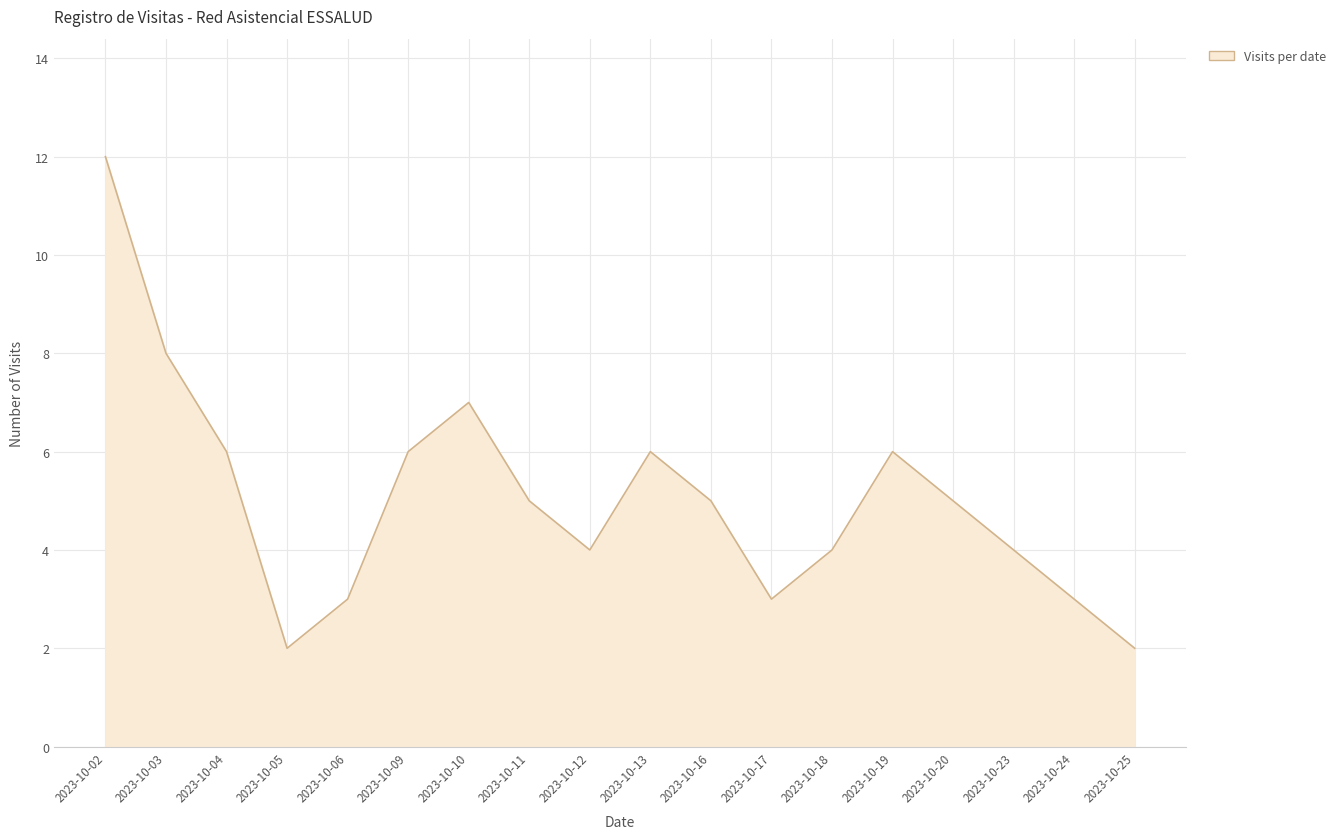

Where does the data first go above 5?

2023-10-02